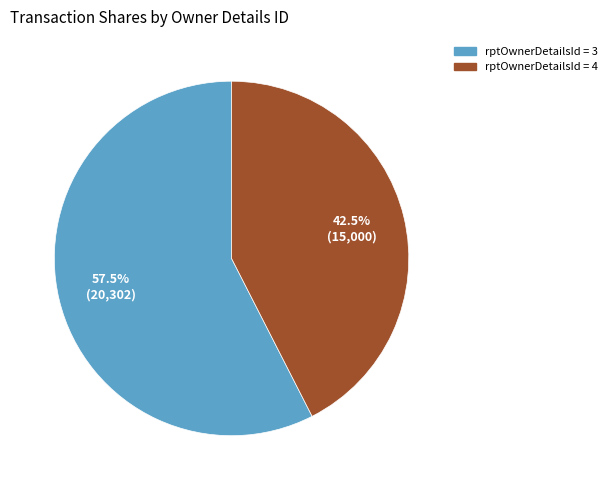

Is there any slice that represents more than half of the pie?

Yes